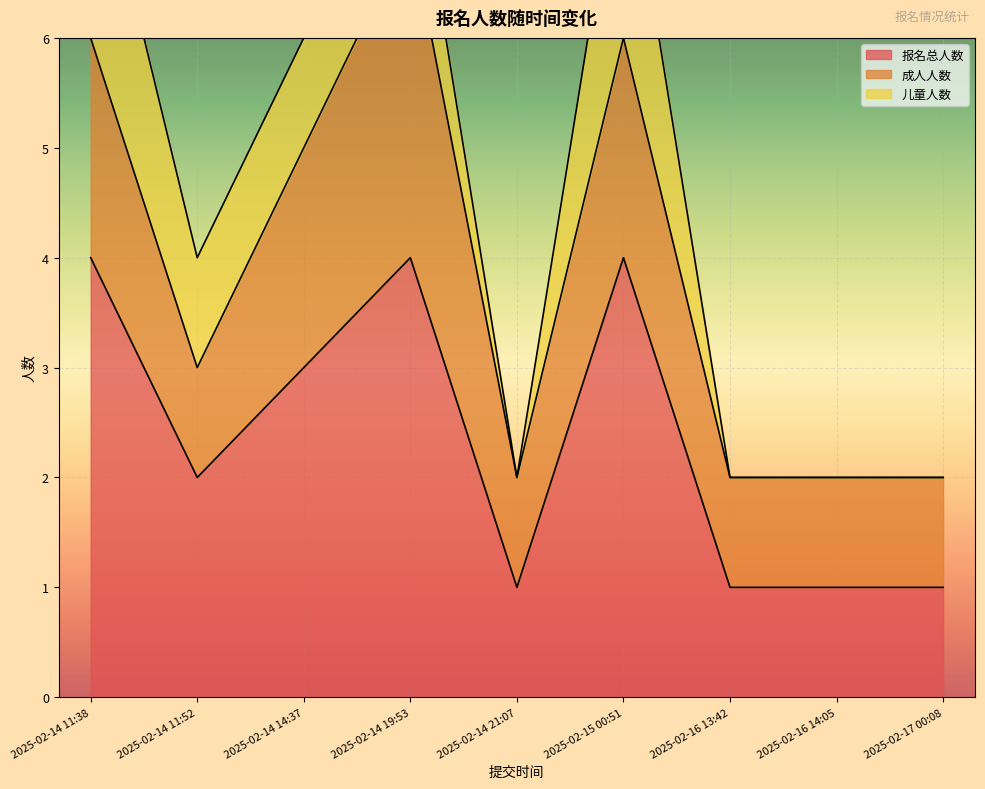

At which category is the sum across all series the highest?

2025-02-14 11:38